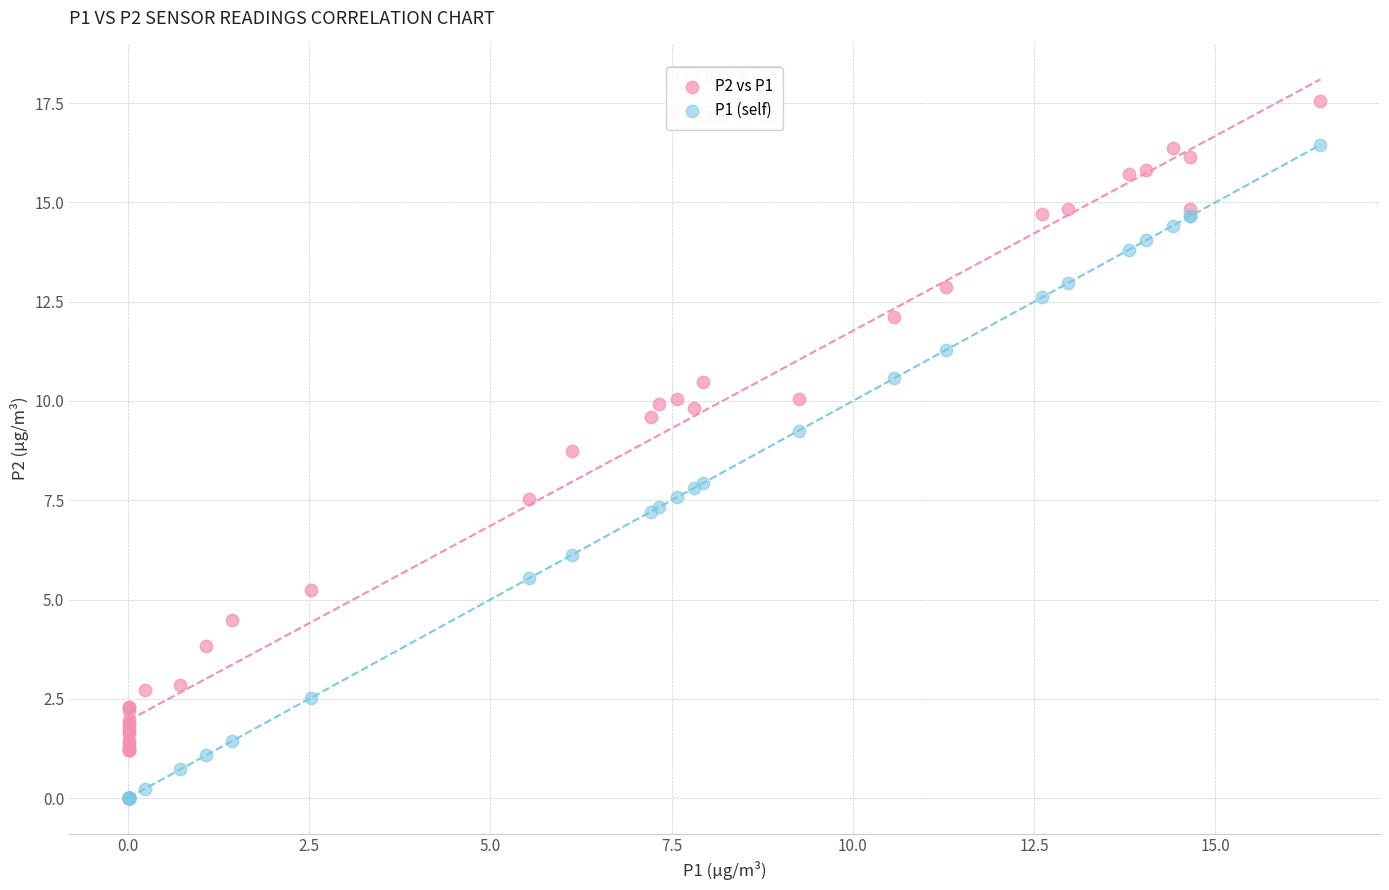

Which series reaches the maximum Y coordinate?

P2 vs P1